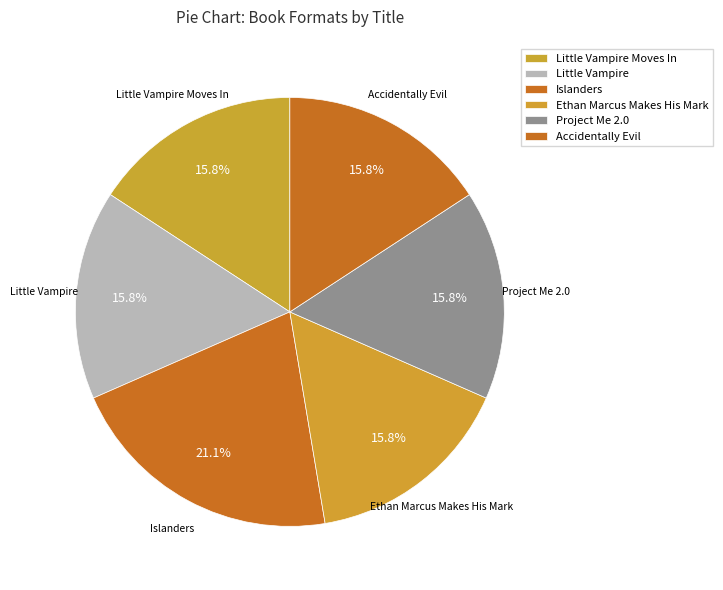

Which has a higher value, Accidentally Evil or Islanders?

Islanders